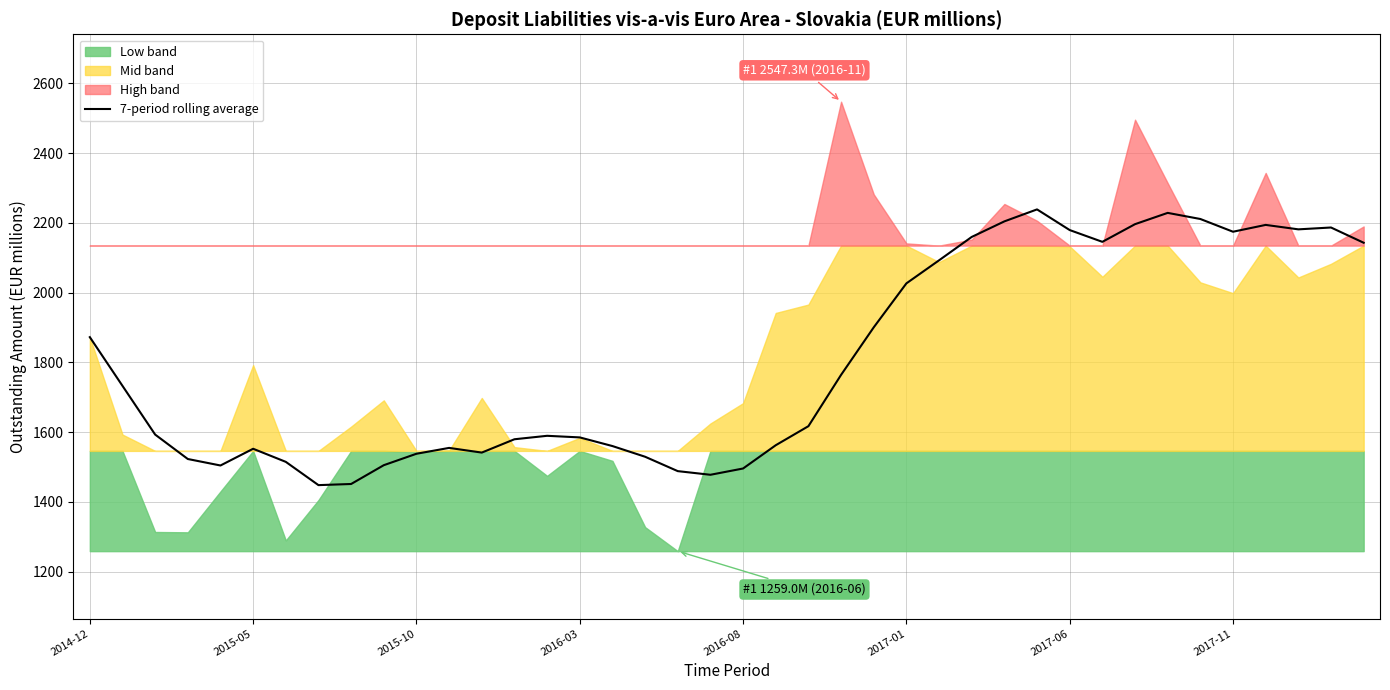

What is the maximum value for 7-period rolling average?

2238.6